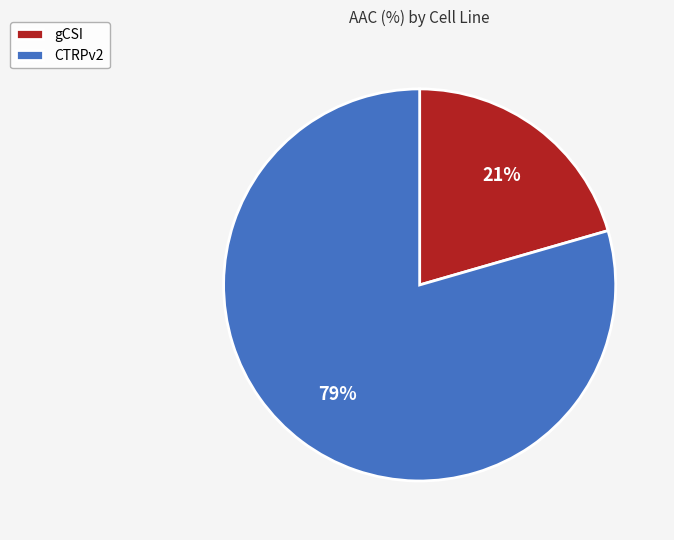

Which has a higher value, gCSI or CTRPv2?

CTRPv2